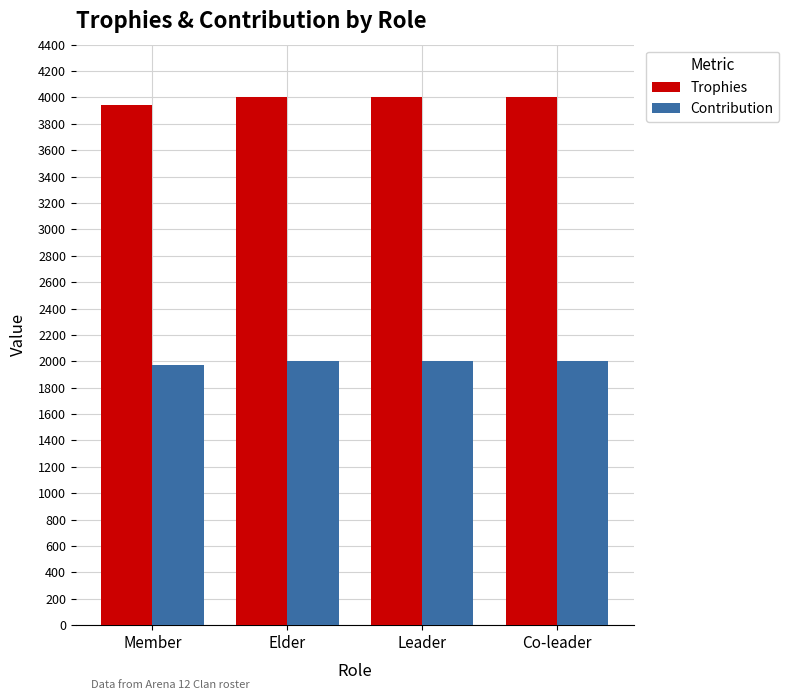

What is the spread (max minus min) of values at Leader?

2001.0